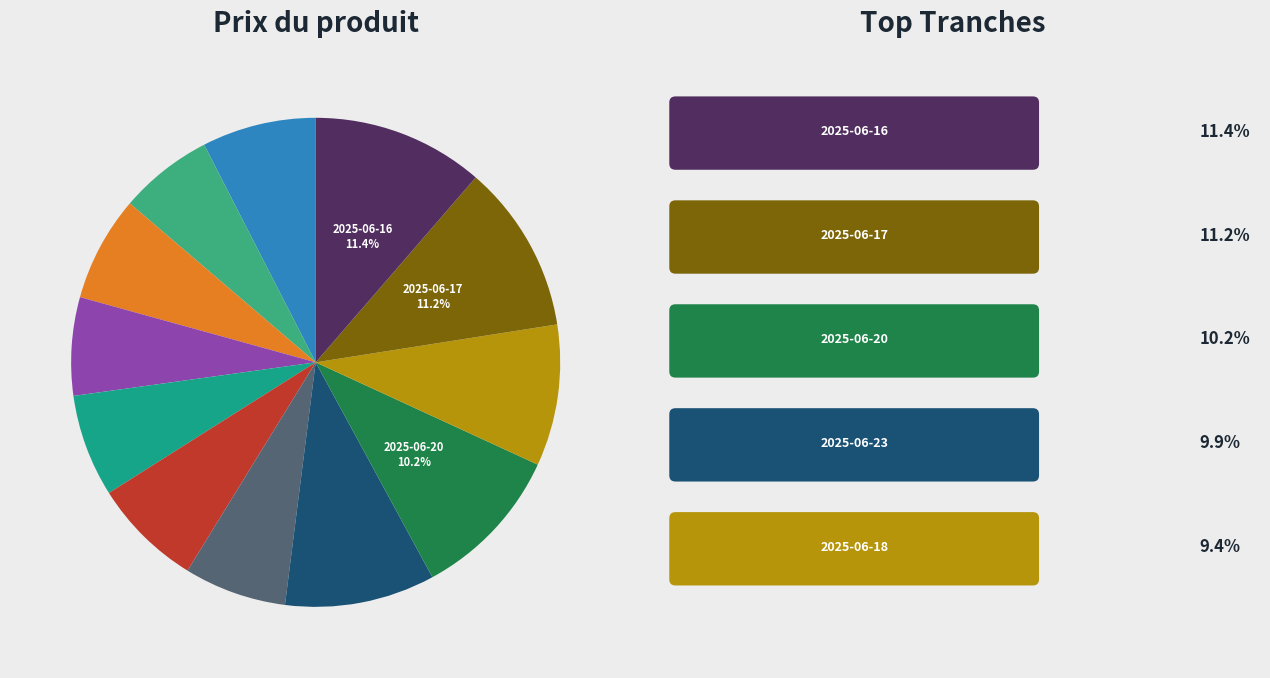

Is there a majority slice in this chart?

No